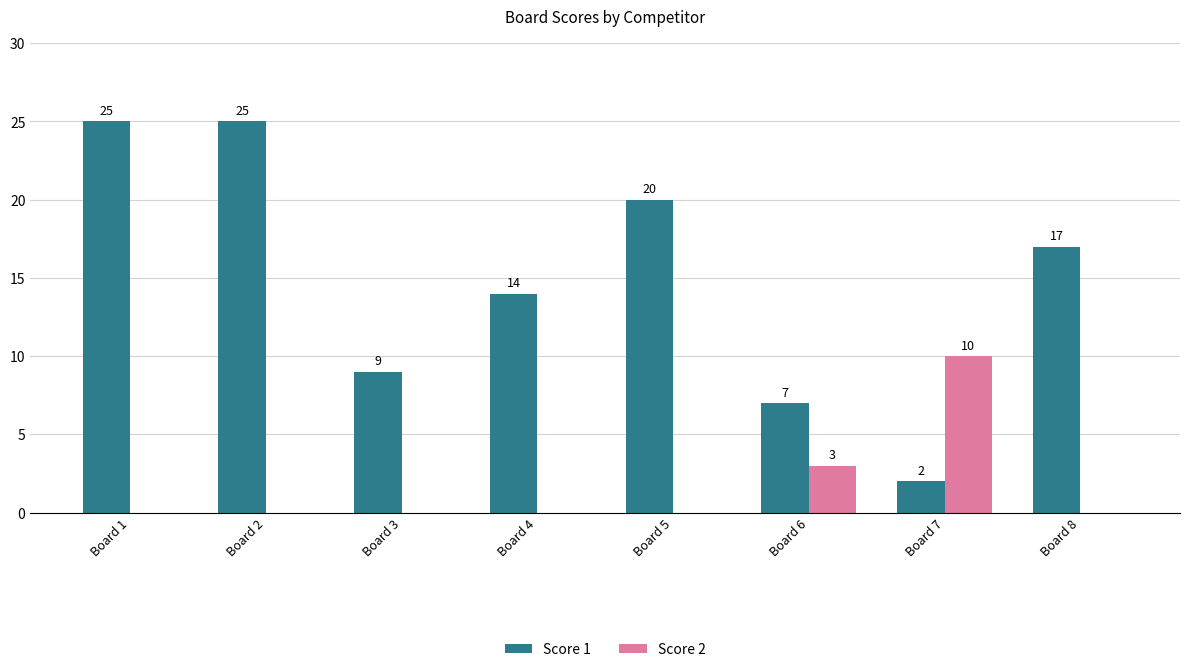

How many values in Score 2 are above zero?

2